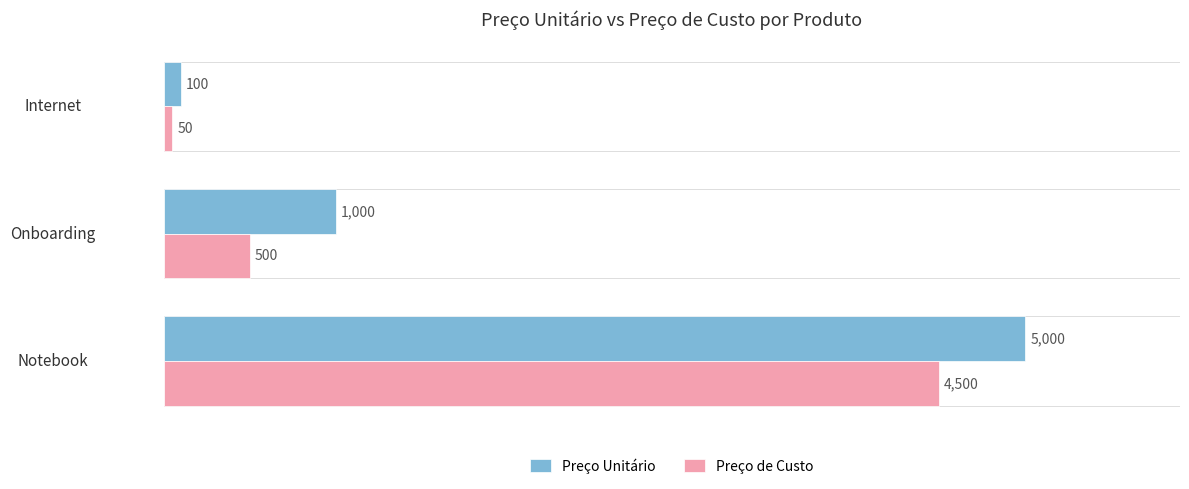

What value does the Preço Unitário series have at Internet?

100